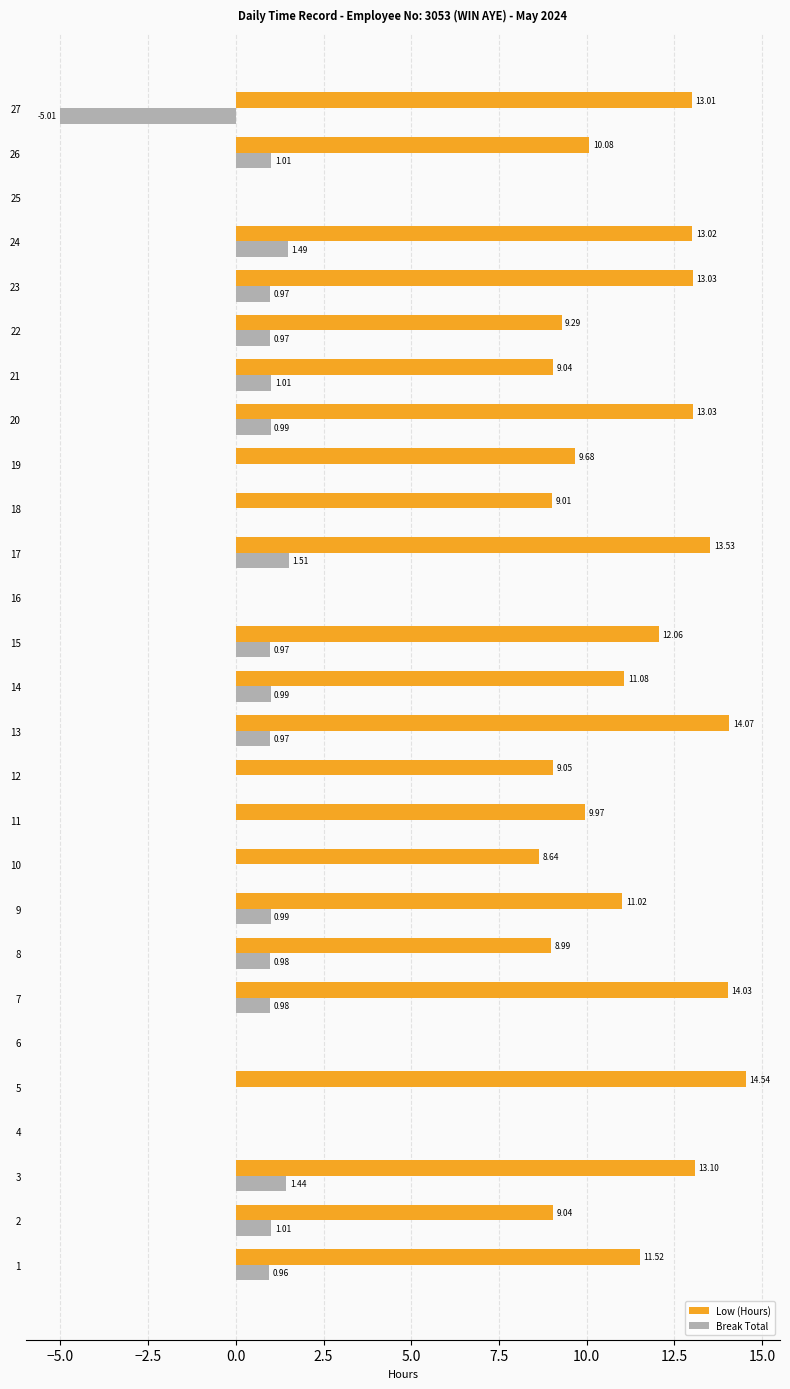

What is the sum of all Break Total values?

12.2